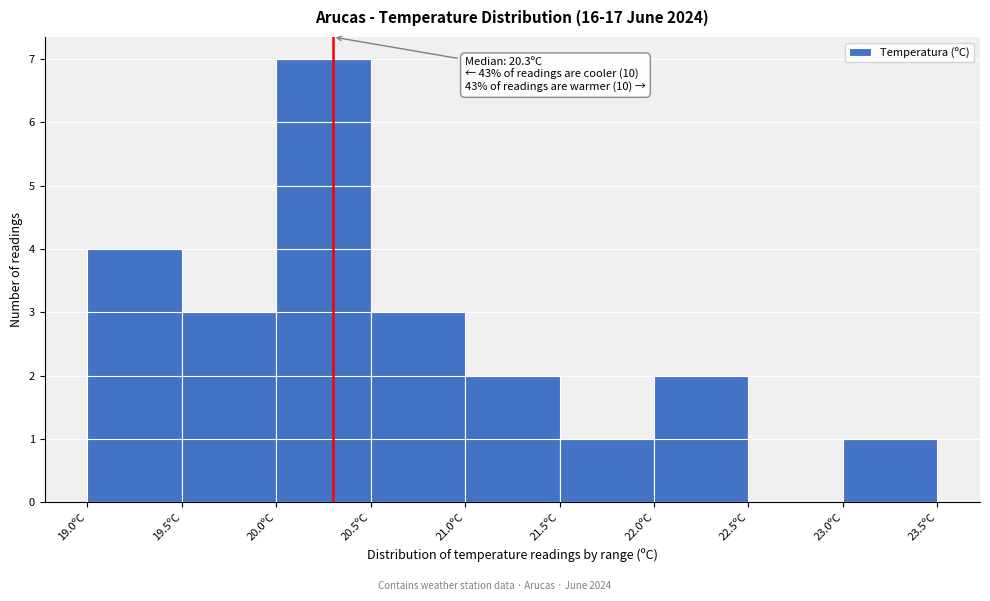

Over which range of the x-axis is the bar tallest?

20.0 to 20.5